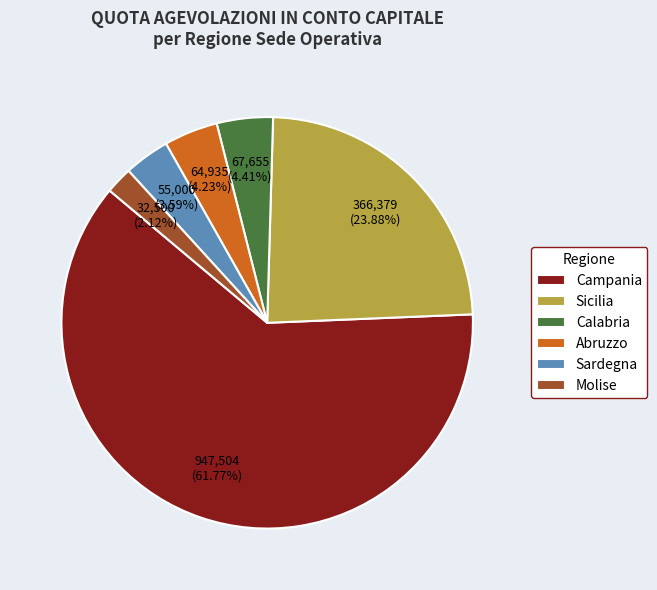

To the nearest percent, what is the combined percentage of Campania and Sardegna?

65%